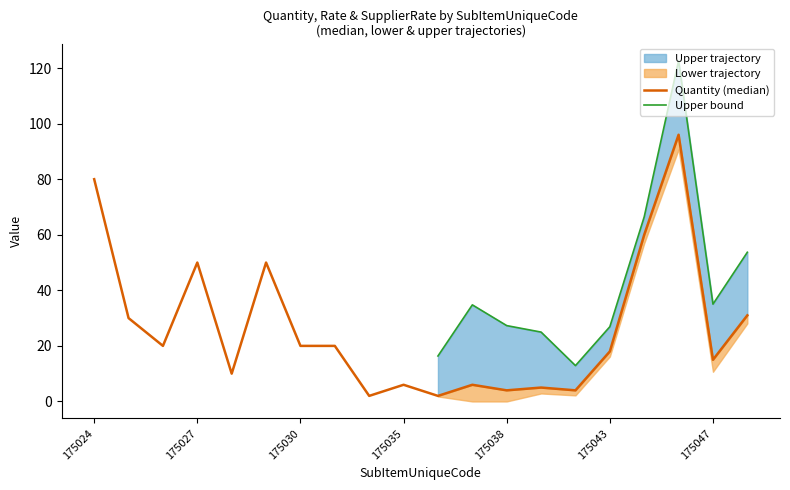

How many interior local valleys does the Quantity series have?

7